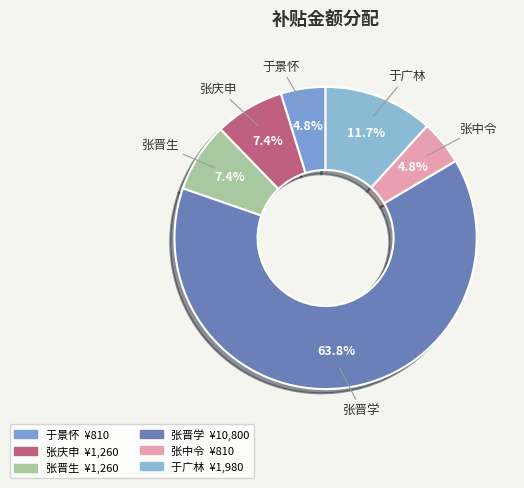

Is 张晋学 the majority of the pie?

Yes